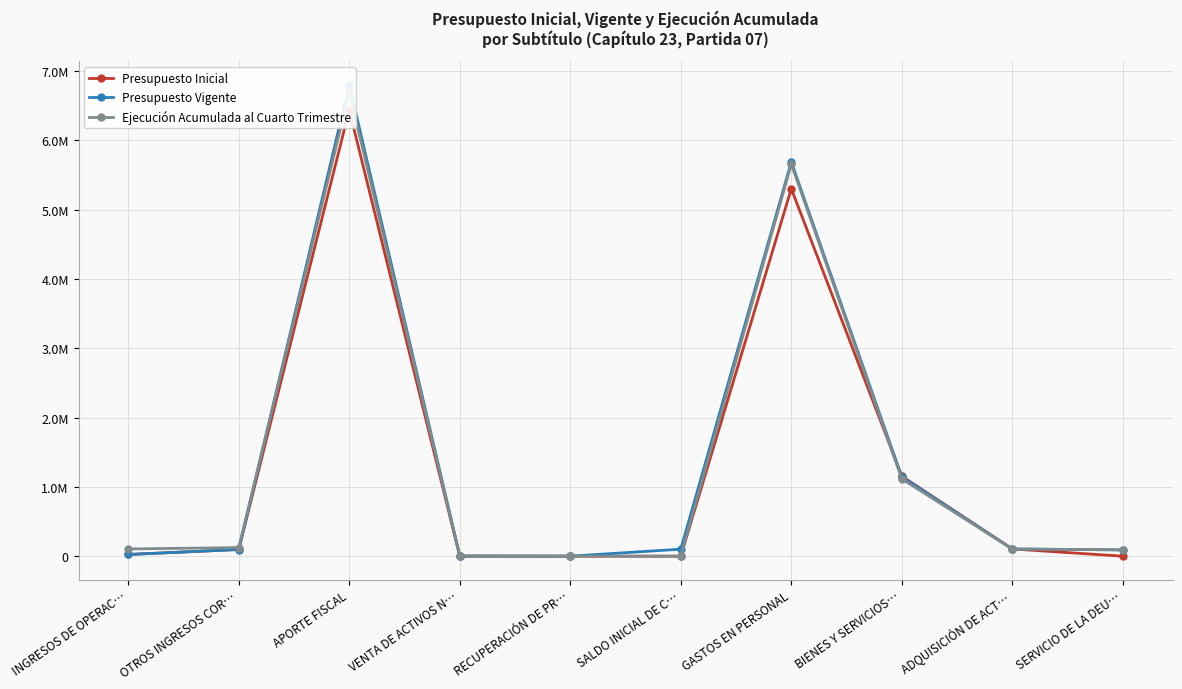

Which series has the largest total across all categories?

Presupuesto Vigente